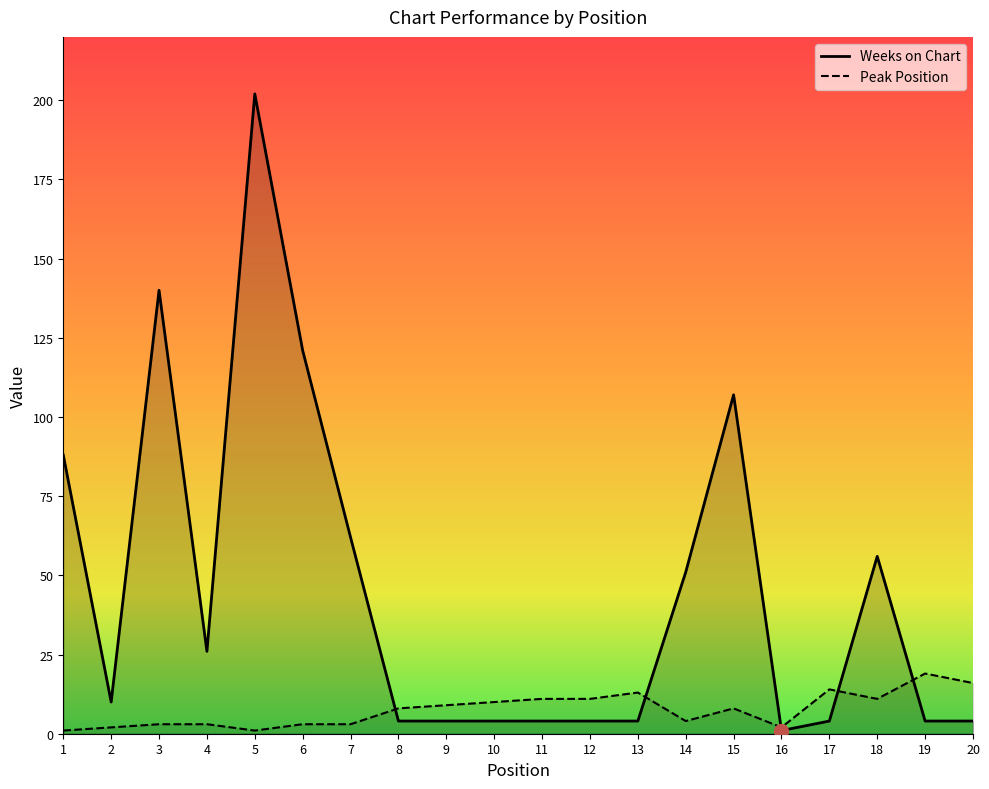

Count the number of data series in this chart.

2